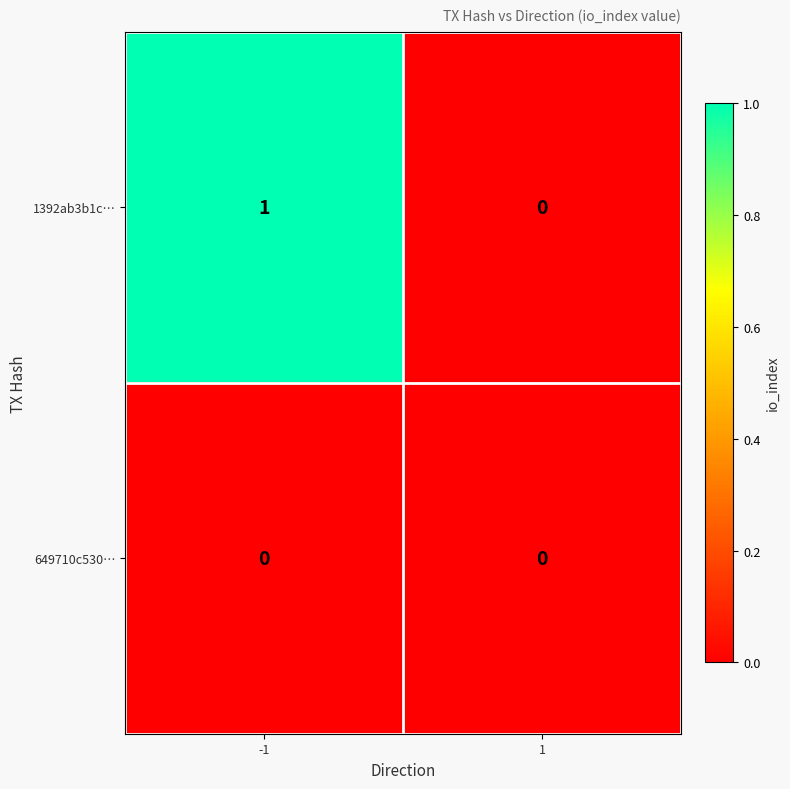

How many categories are shown in the chart?

2